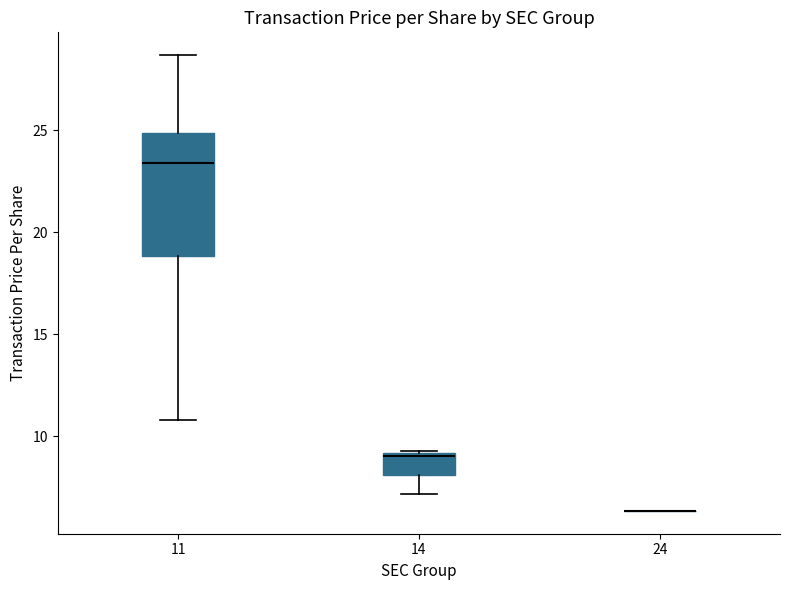

Reading left to right, transcribe this box plot: for each box, give where its median line is, the range the box spans, and where its two whiskers end, as read against the y-axis. The values are not printed on the chart, so give them approximately, as read against the axis.

11: median 23.5, box 19.0 to 25.0, whiskers 11.0 to 28.5
14: median 9.0, box 8.0 to 9.0, whiskers 7.0 to 9.5
24: box collapsed to a line at 6.5, whiskers 6.5 to 6.5